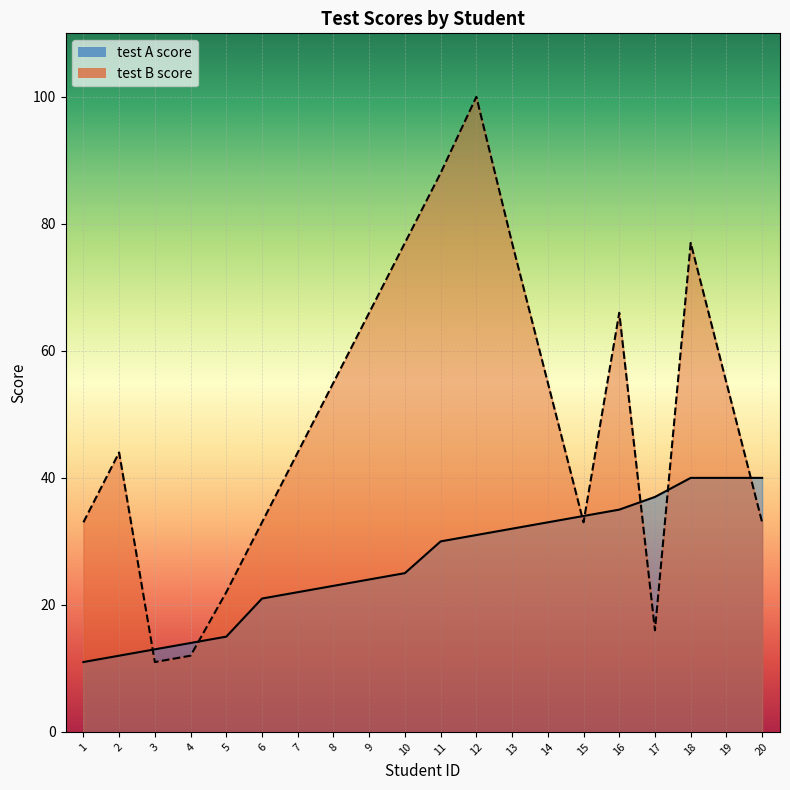

What is the lowest value of the test A score series?

11